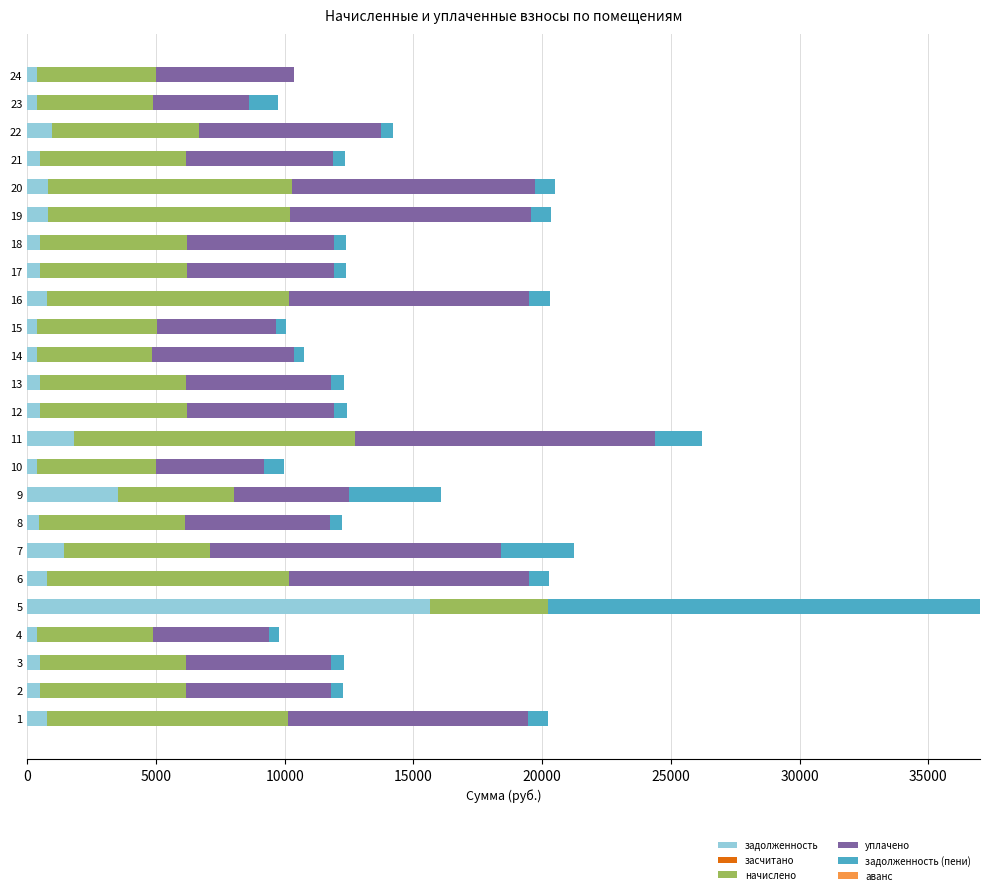

At which category is the sum across all series the highest?

5